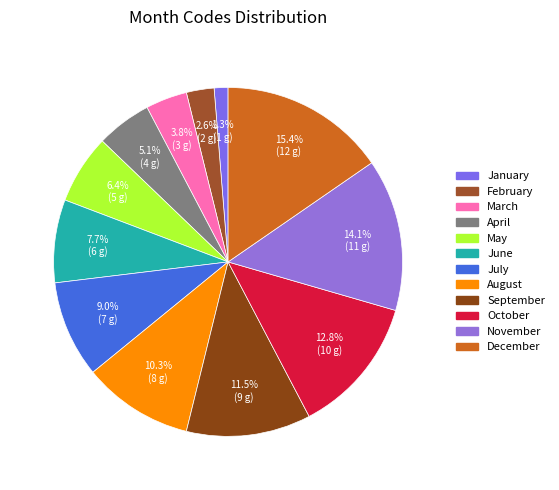

Rank the categories by value from lowest to highest.

January, February, March, April, May, June, July, August, September, October, November, December